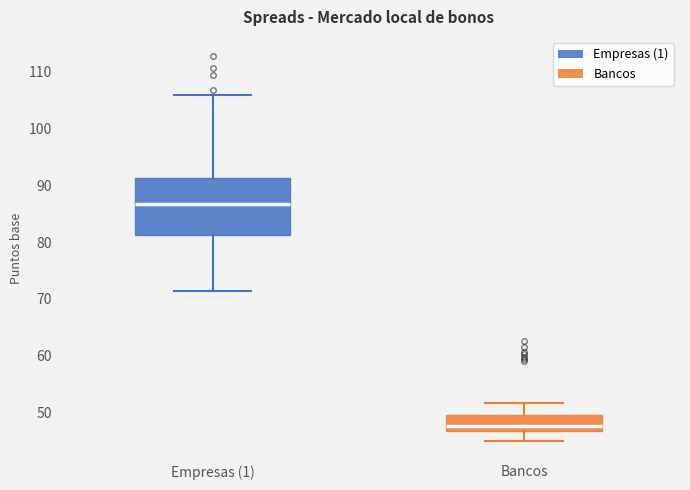

Which box is the tallest, from its lower edge to its upper edge?

Empresas (1)